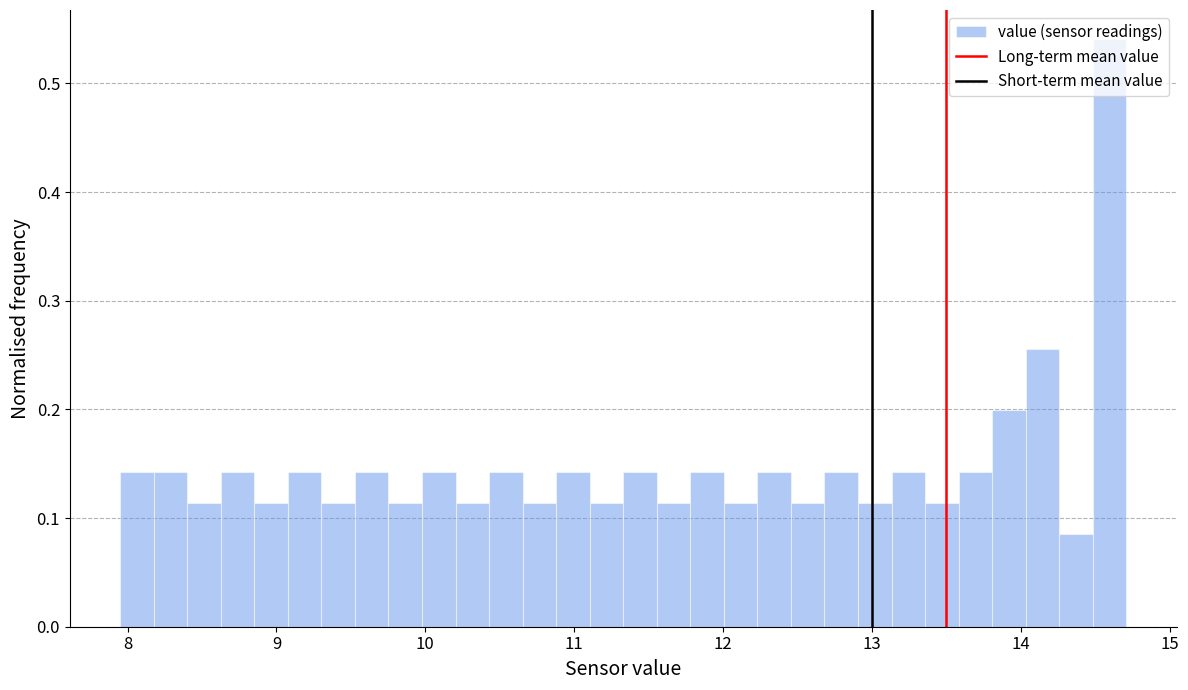

Read against the x-axis, roughly where is the centre of the tallest bar?

14.6